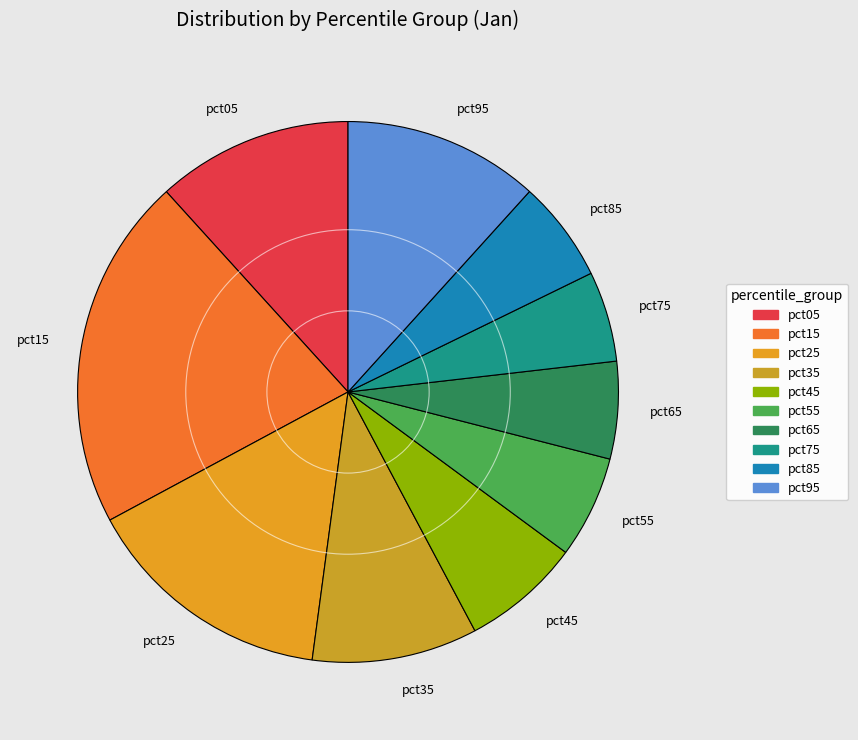

Is it true that pct95 is 12% of the pie?

True